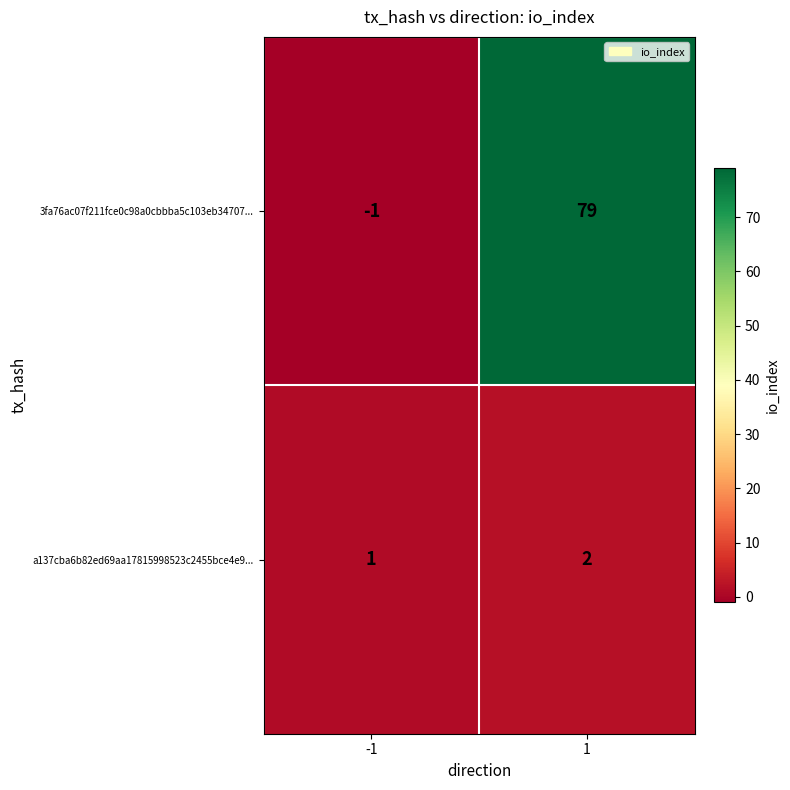

At -1, list the series in order from smallest to largest.

3fa76ac07f211fce0c98a0cbbba5c103eb34707..., a137cba6b82ed69aa17815998523c2455bce4e9...